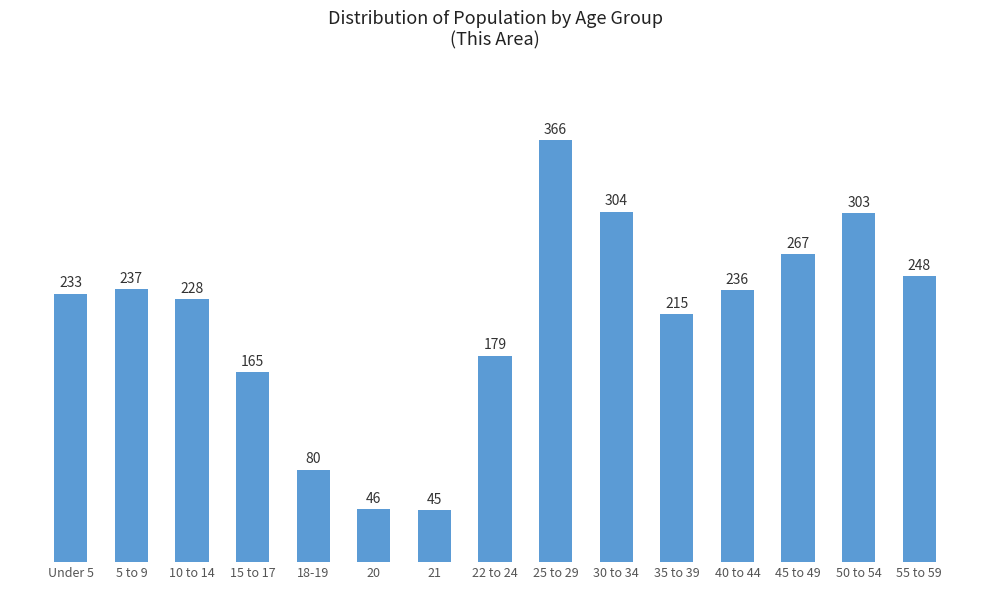

What is the value of the 3rd bar from the left?

228